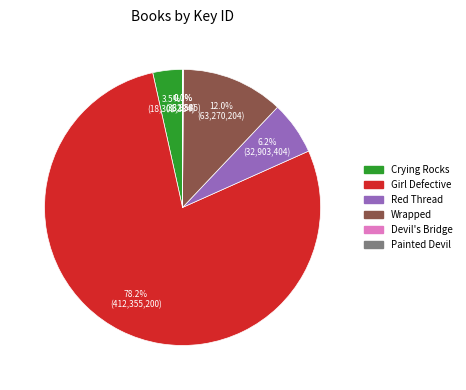

Which has a higher value, Red Thread or Crying Rocks?

Red Thread